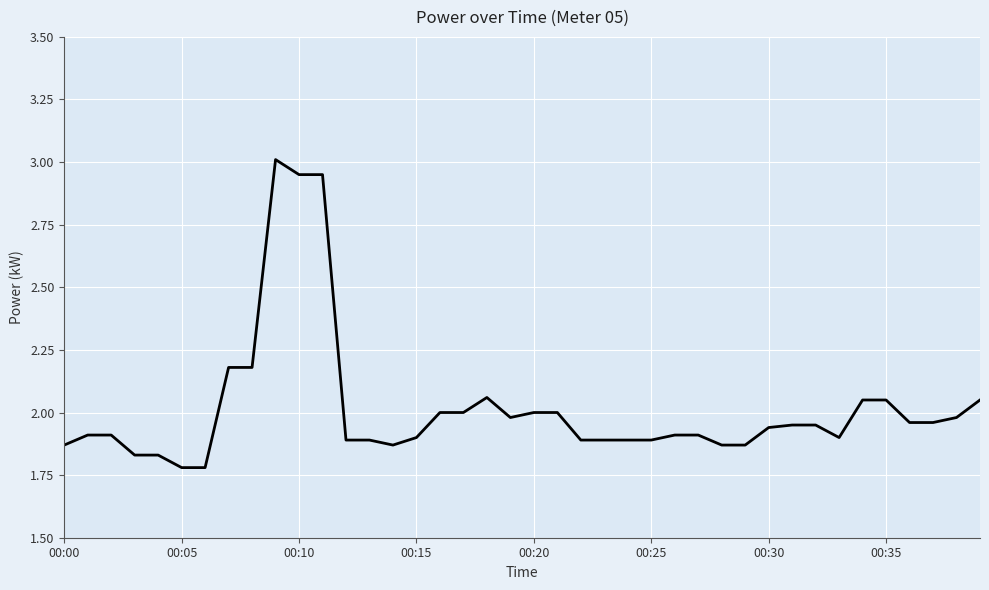

What is the difference between the maximum and minimum values?

1.2